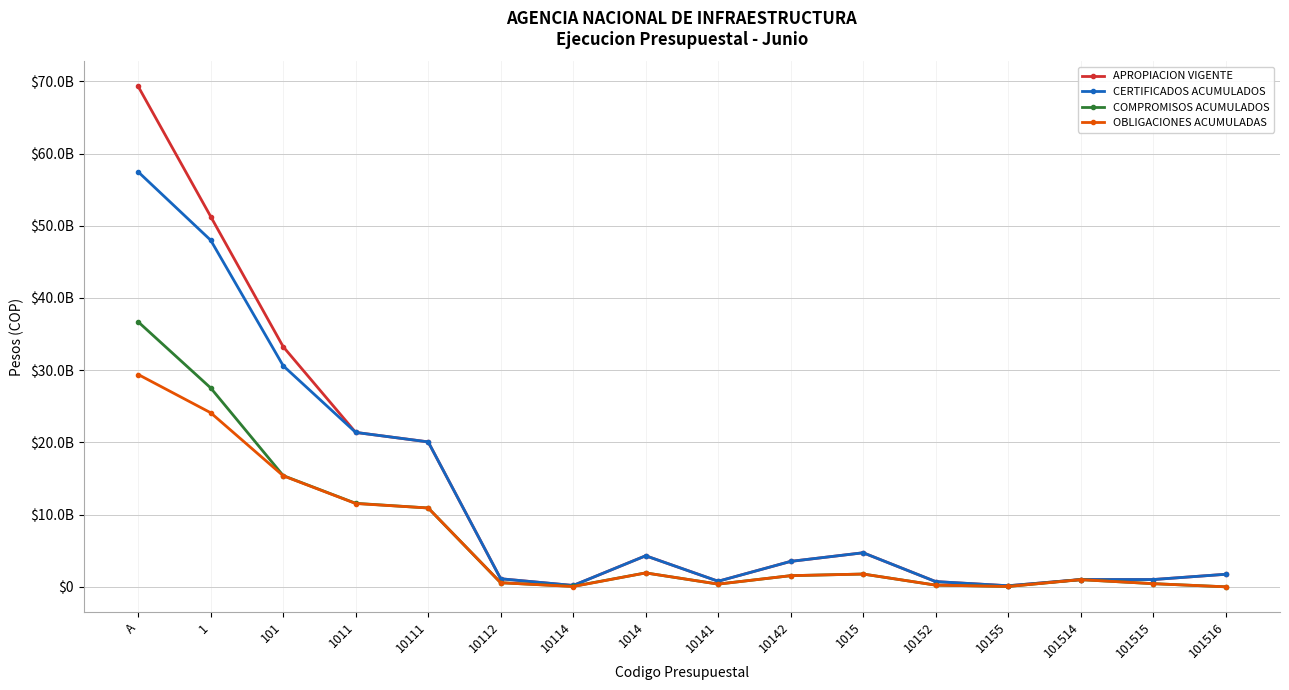

What are all the series names shown in the legend?

APROPIACION VIGENTE, CERTIFICADOS ACUMULADOS, COMPROMISOS ACUMULADOS, OBLIGACIONES ACUMULADAS